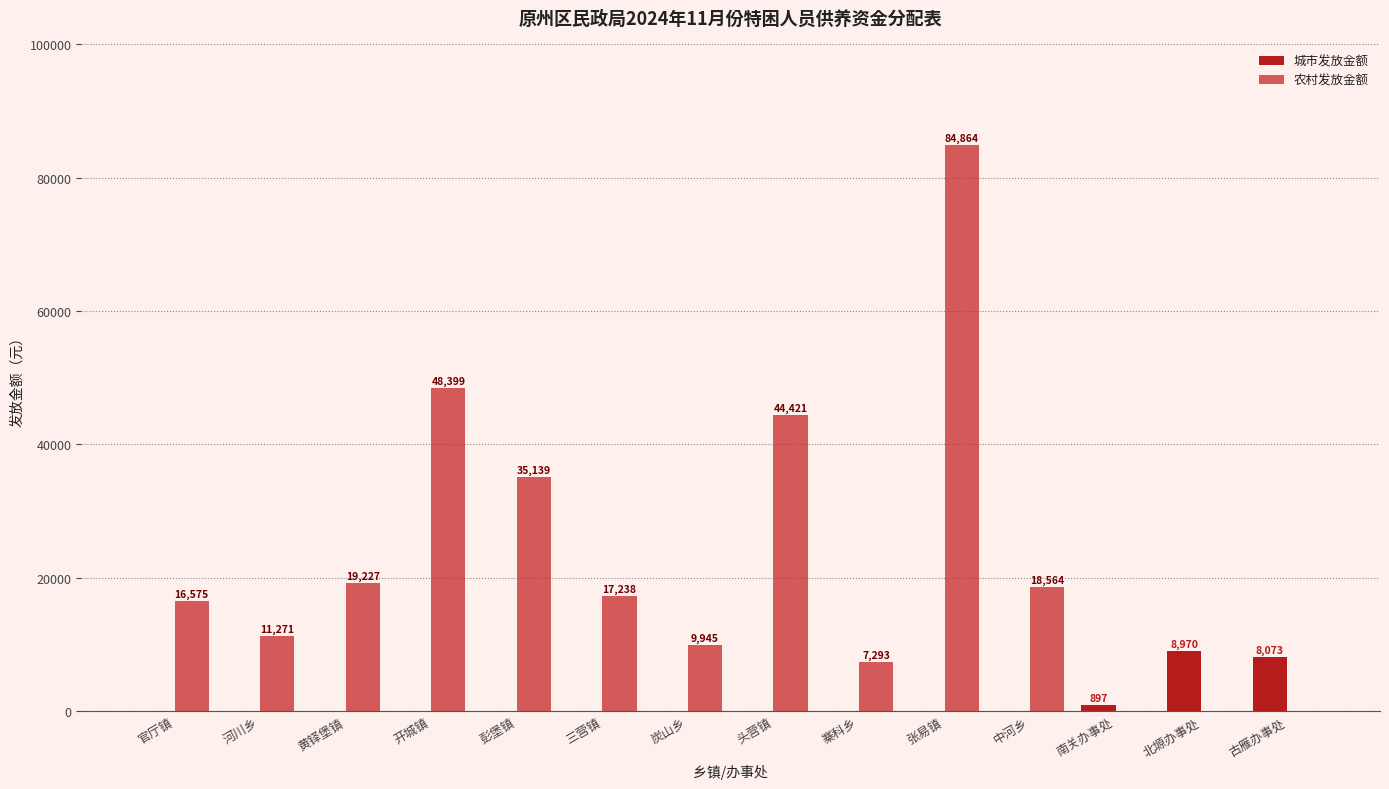

What is the highest value of the 城市发放金额 series?

8970